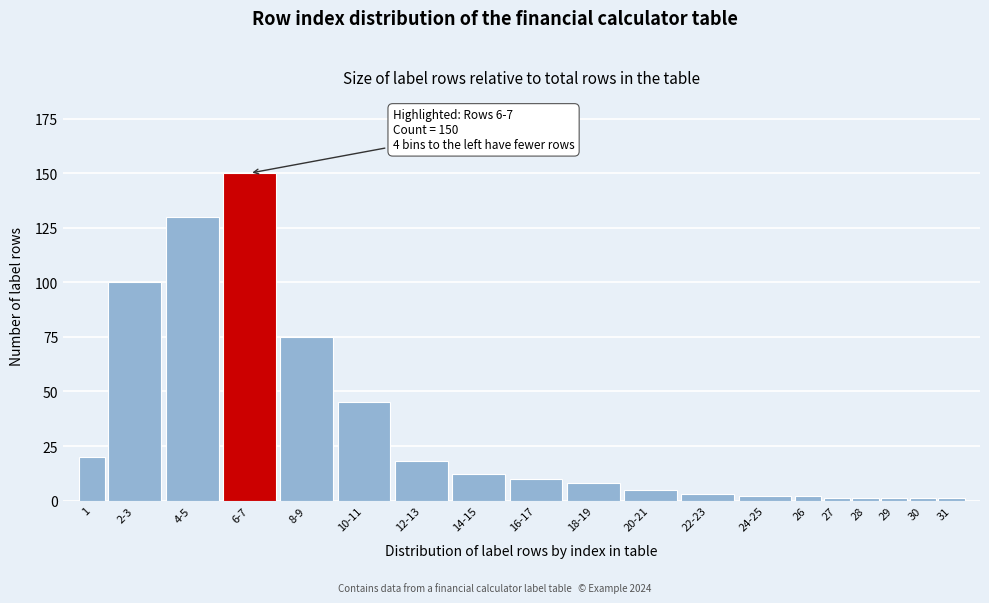

Reading right to left, transcribe all the data shown in this chart.

31=1	30=1	29=1	28=1	27=1	26=2	24-25=2	22-23=3	20-21=5	18-19=8	16-17=10	14-15=12	12-13=18	10-11=45	8-9=75	6-7=150	4-5=130	2-3=100	1=20